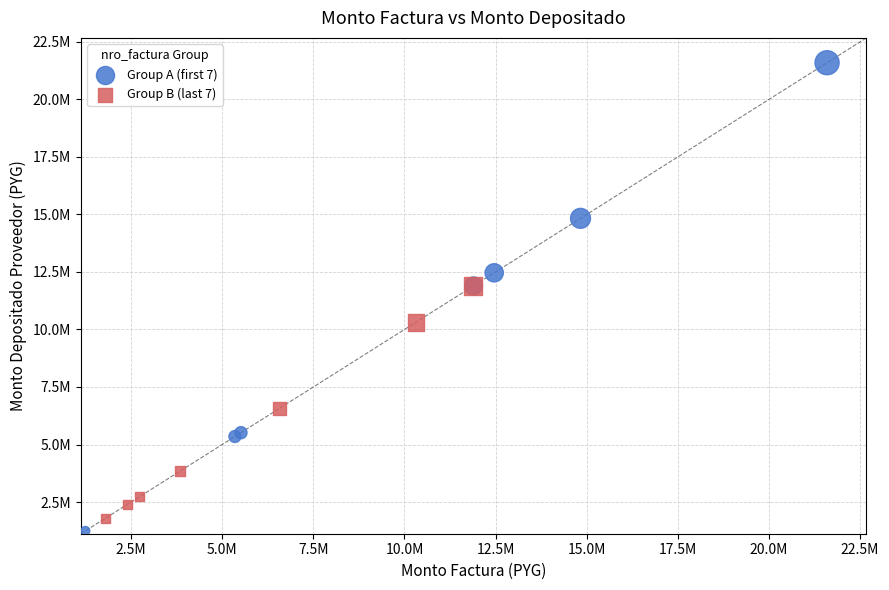

Which series reaches the maximum Y coordinate?

Group A (first 7)